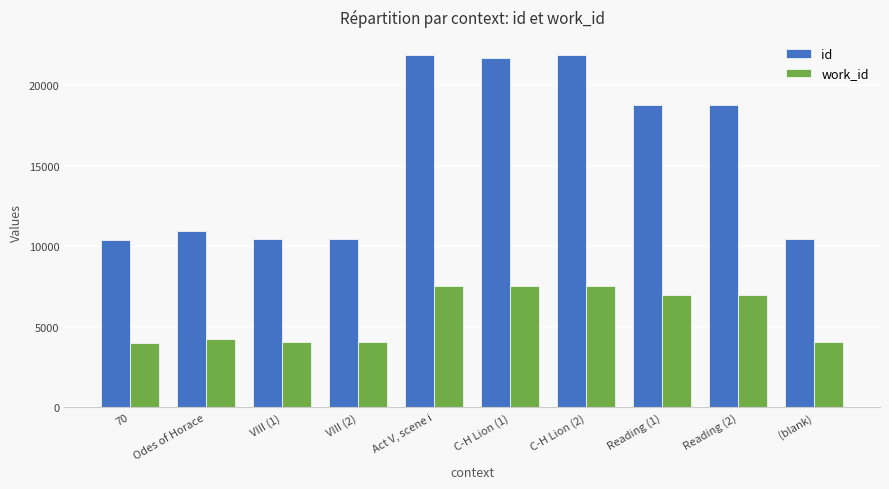

What is the greatest value displayed?

21886